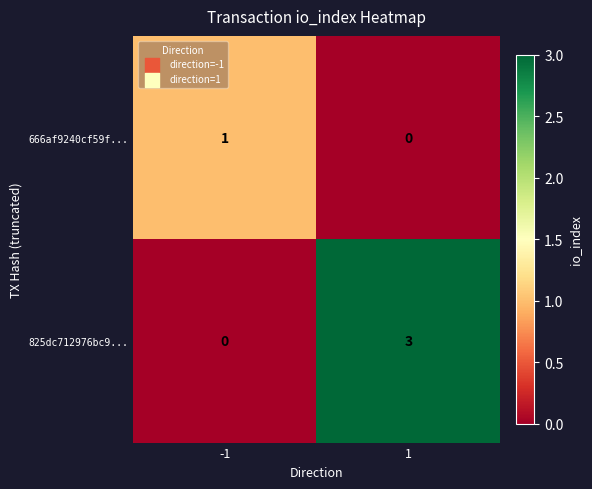

Which series changed the most between -1 and 1?

825dc712976bc9...